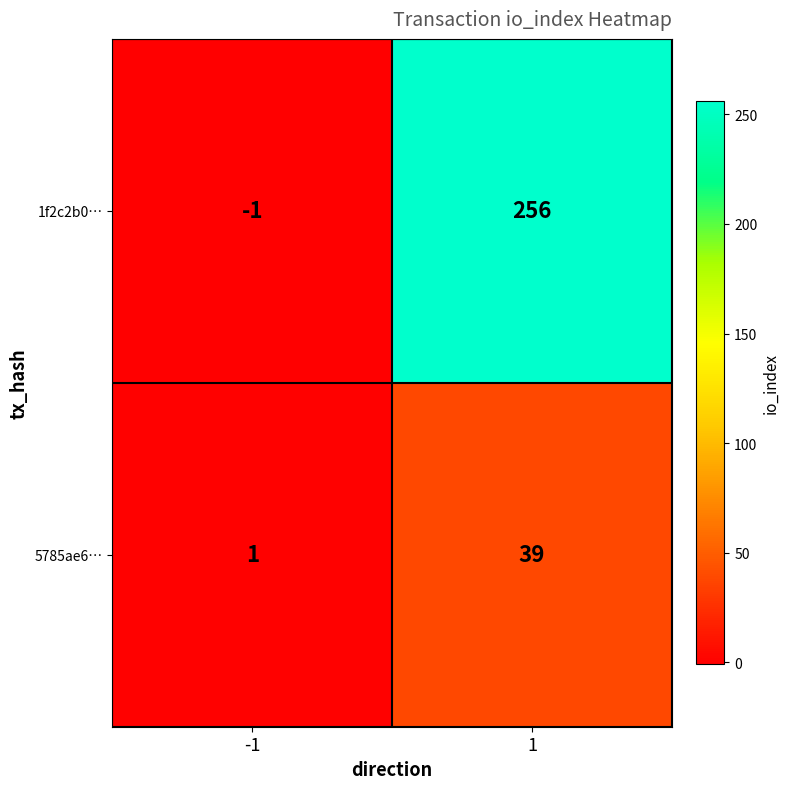

What is the average value of the 5785ae6… series?

20